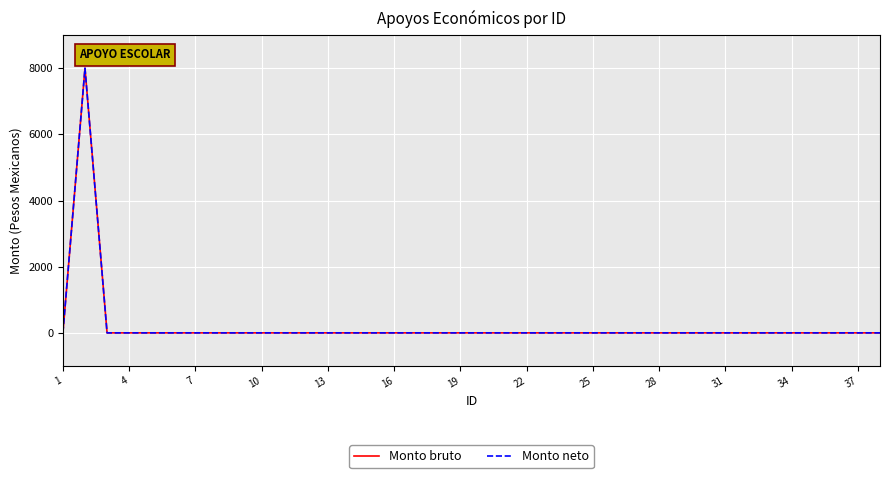

Does the chart display data point markers on the line(s)?

No